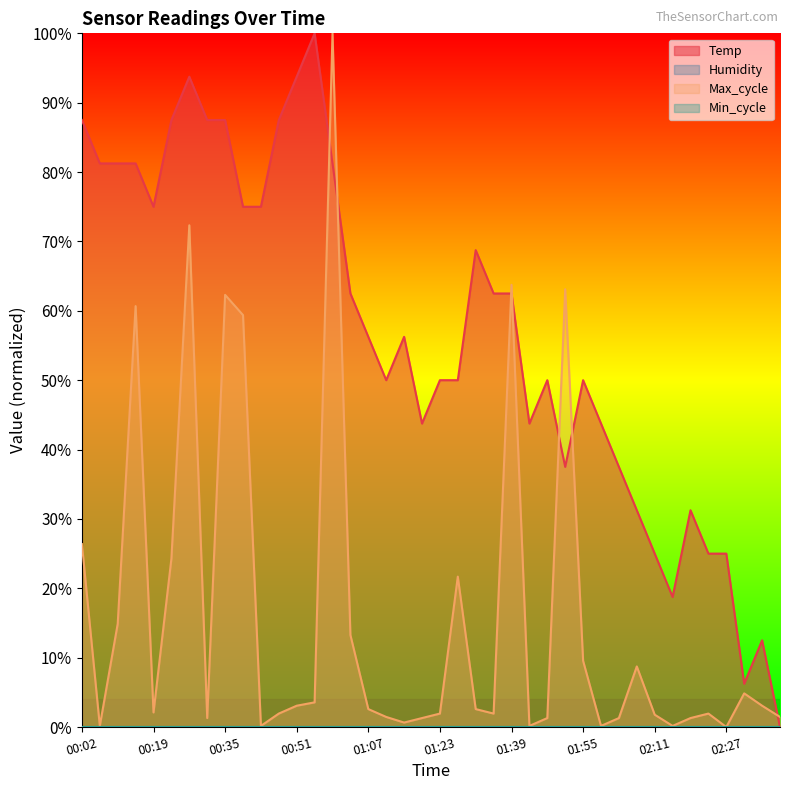

How many interior local peaks does the Max_cycle series have?

10